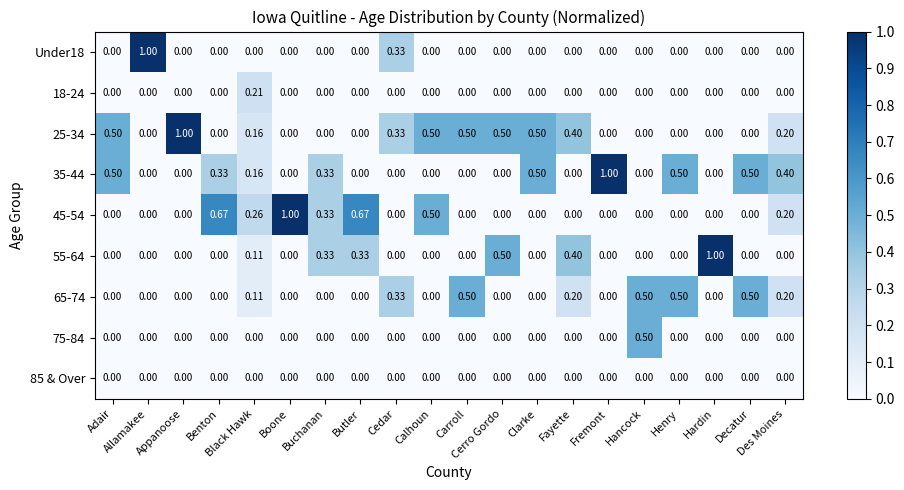

What is the spread (max minus min) of values at Henry?

0.5